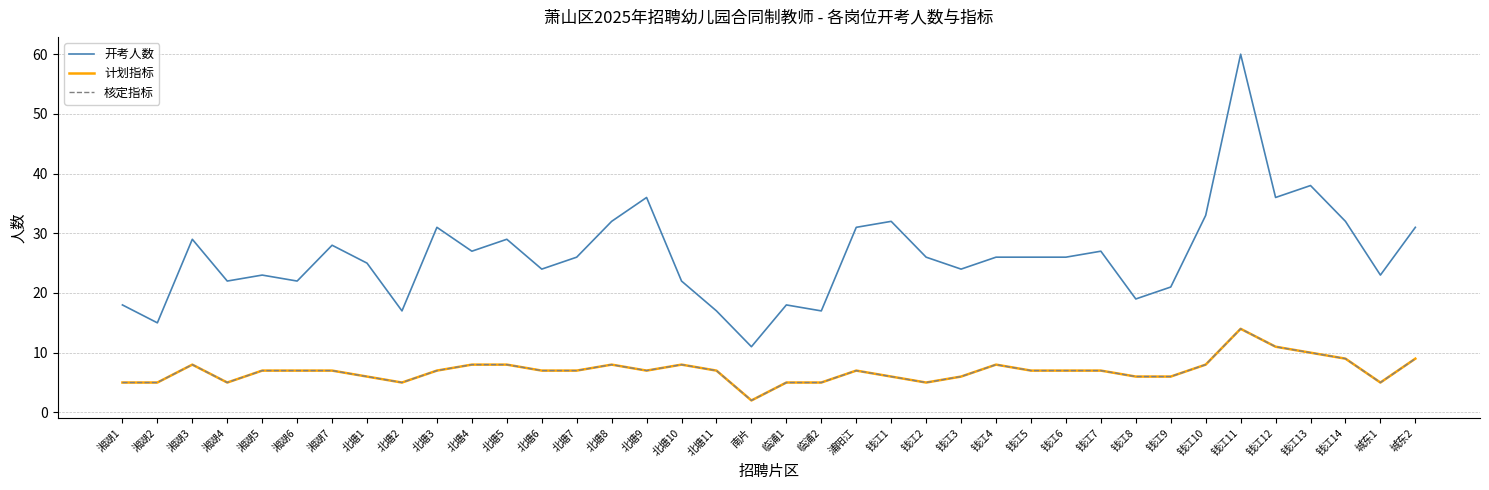

What is the smallest value displayed?

2